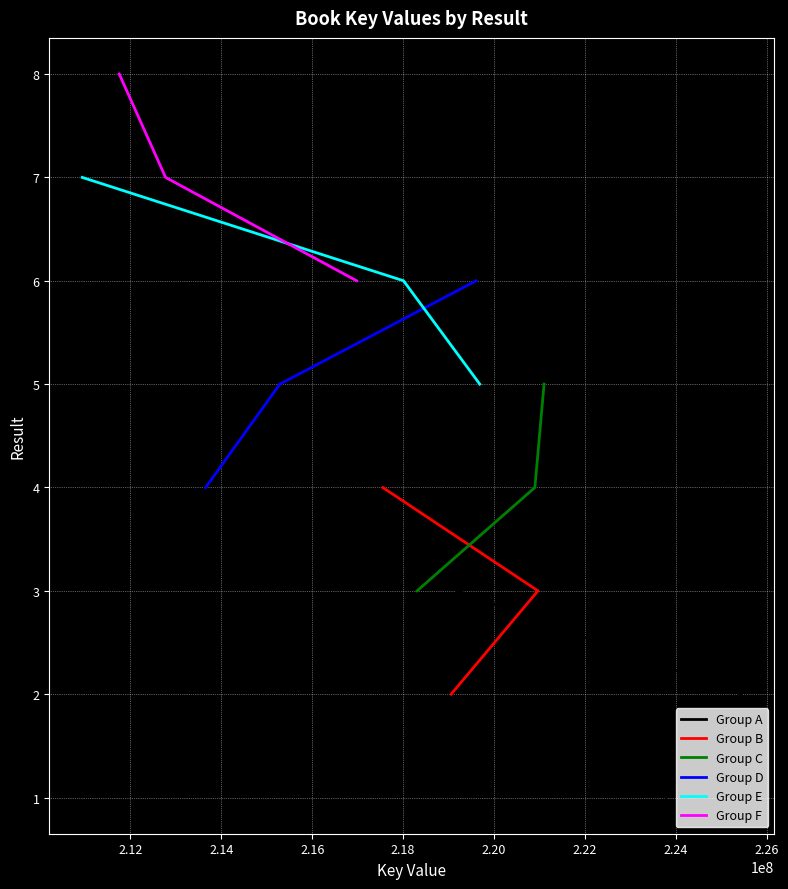

Is this an area chart (filled region under the line)?

No